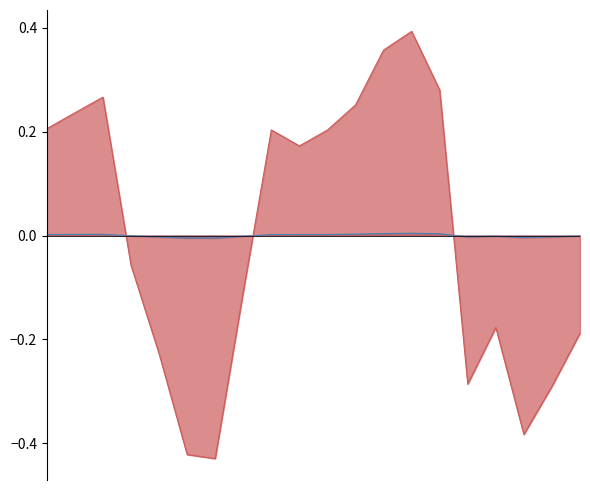

True or false: Ohio has more than 1 interior local peaks.

True